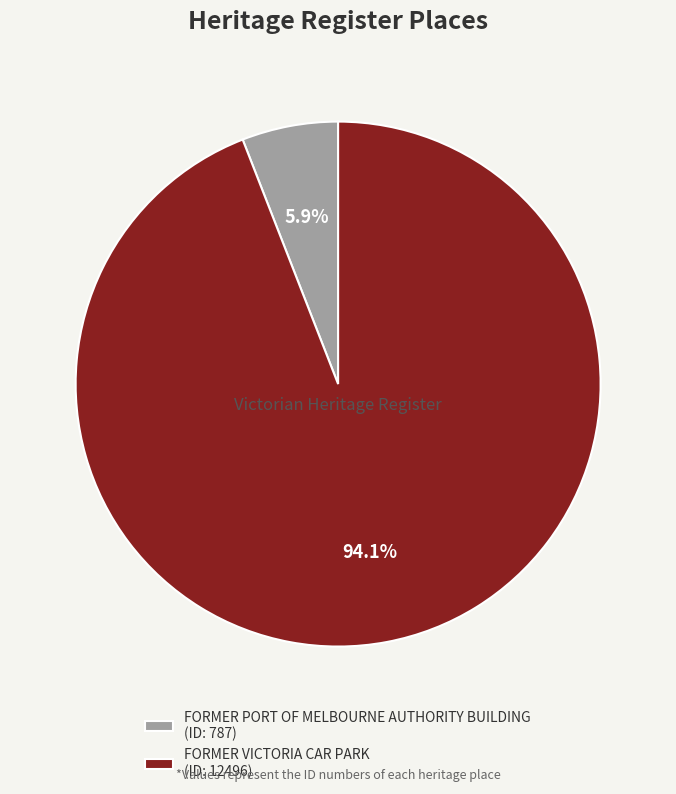

Rank the categories by value from lowest to highest.

FORMER PORT OF MELBOURNE AUTHORITY BUILDING, FORMER VICTORIA CAR PARK